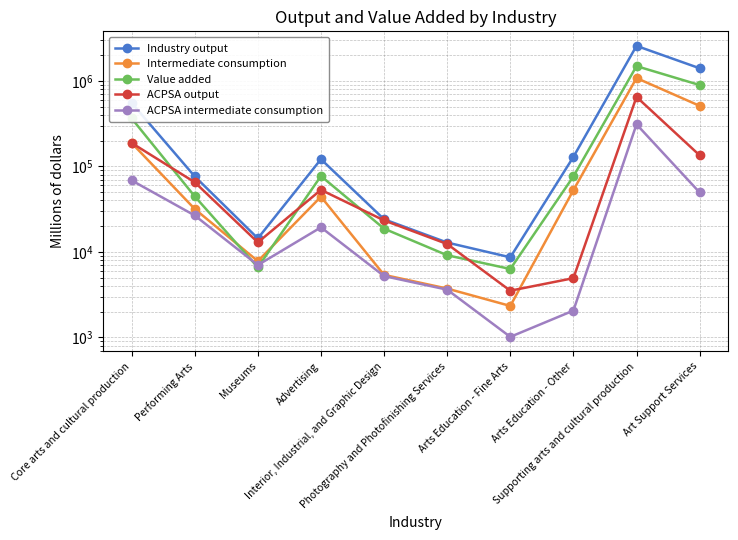

What is the minimum value shown in the chart?

1013